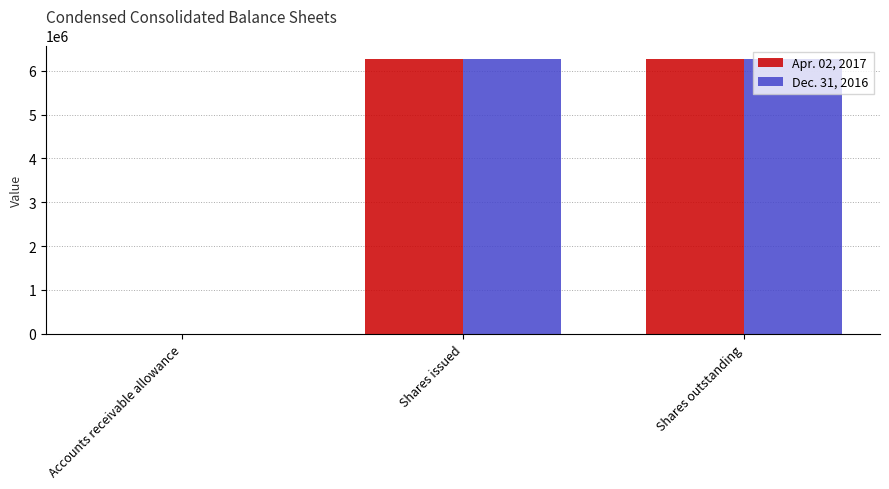

What is the total value across all series at Shares outstanding?

12520836